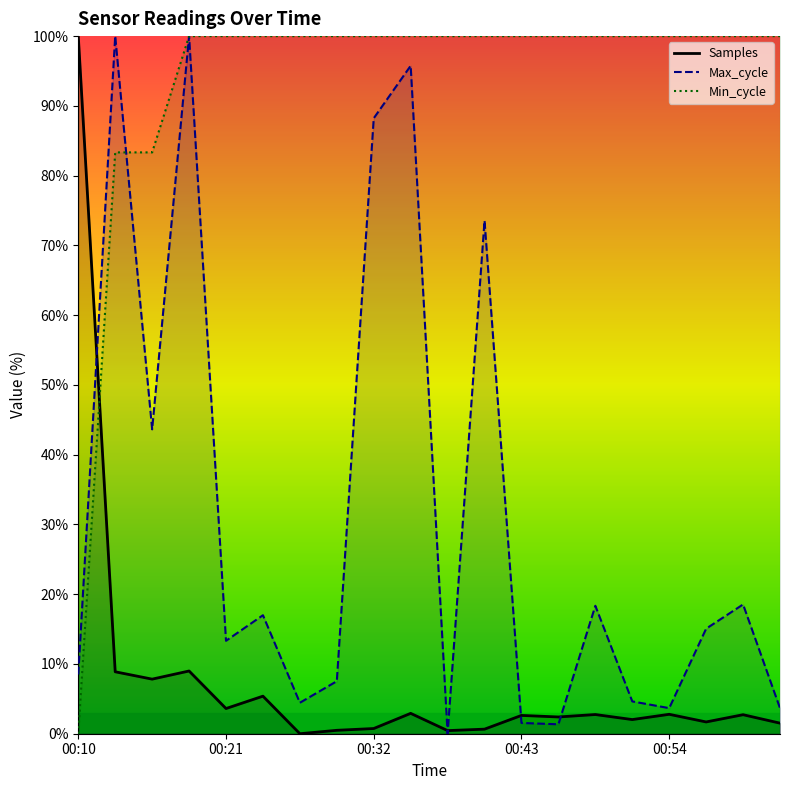

At which label does Max_cycle first exceed 15?

00:13